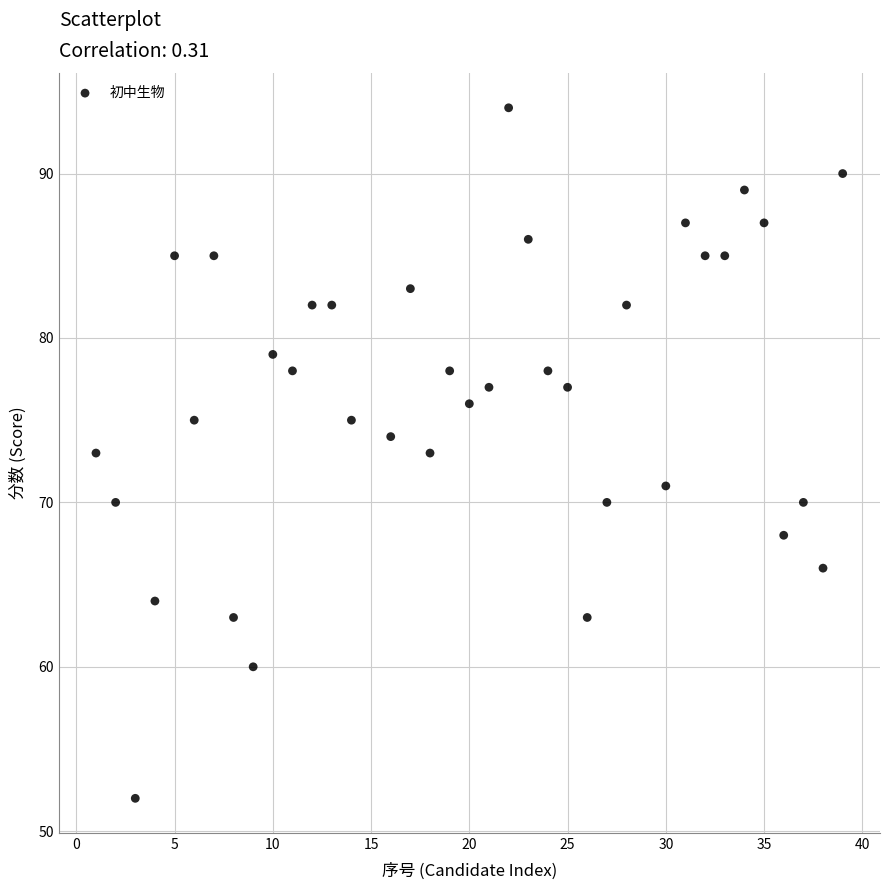

What is the range of X values (max minus min)?

38